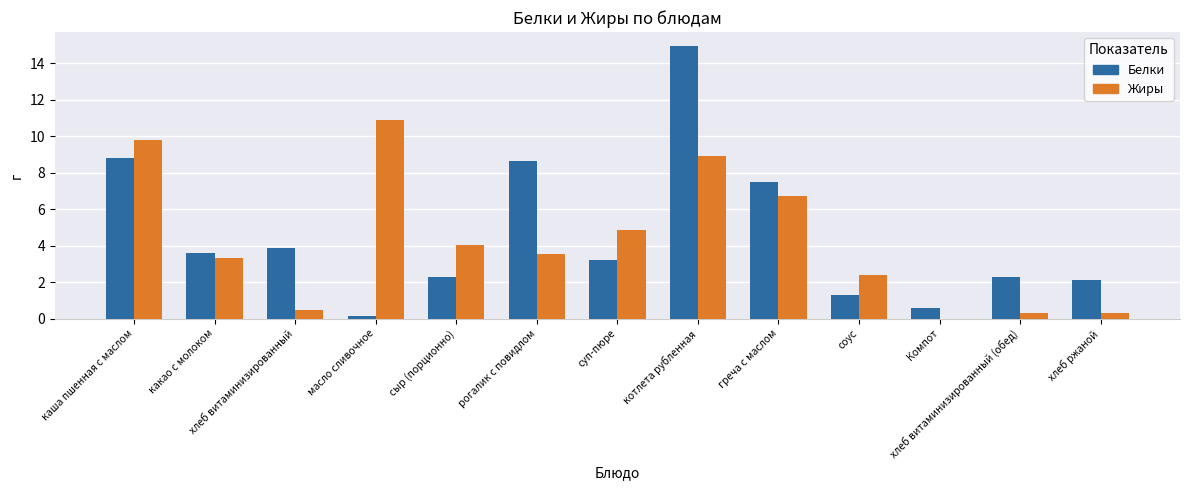

Which series changed the most between рогалик с повидлом and хлеб витаминизированный (обед)?

Белки